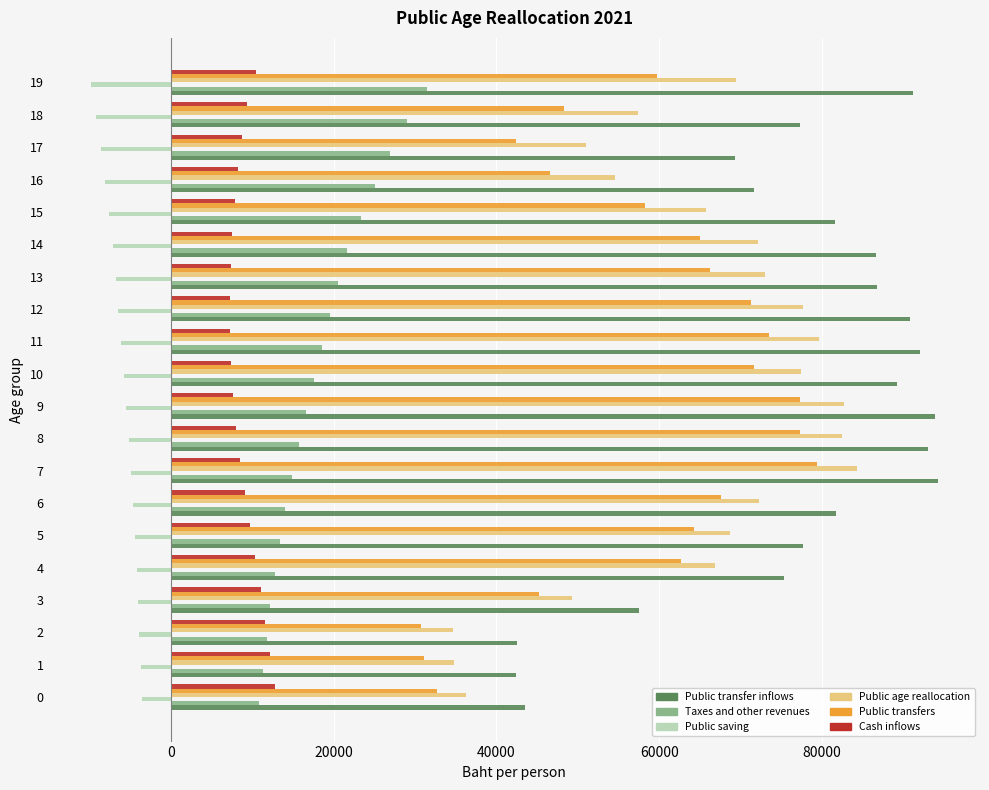

What is the total value across all series at 9?

272644.5